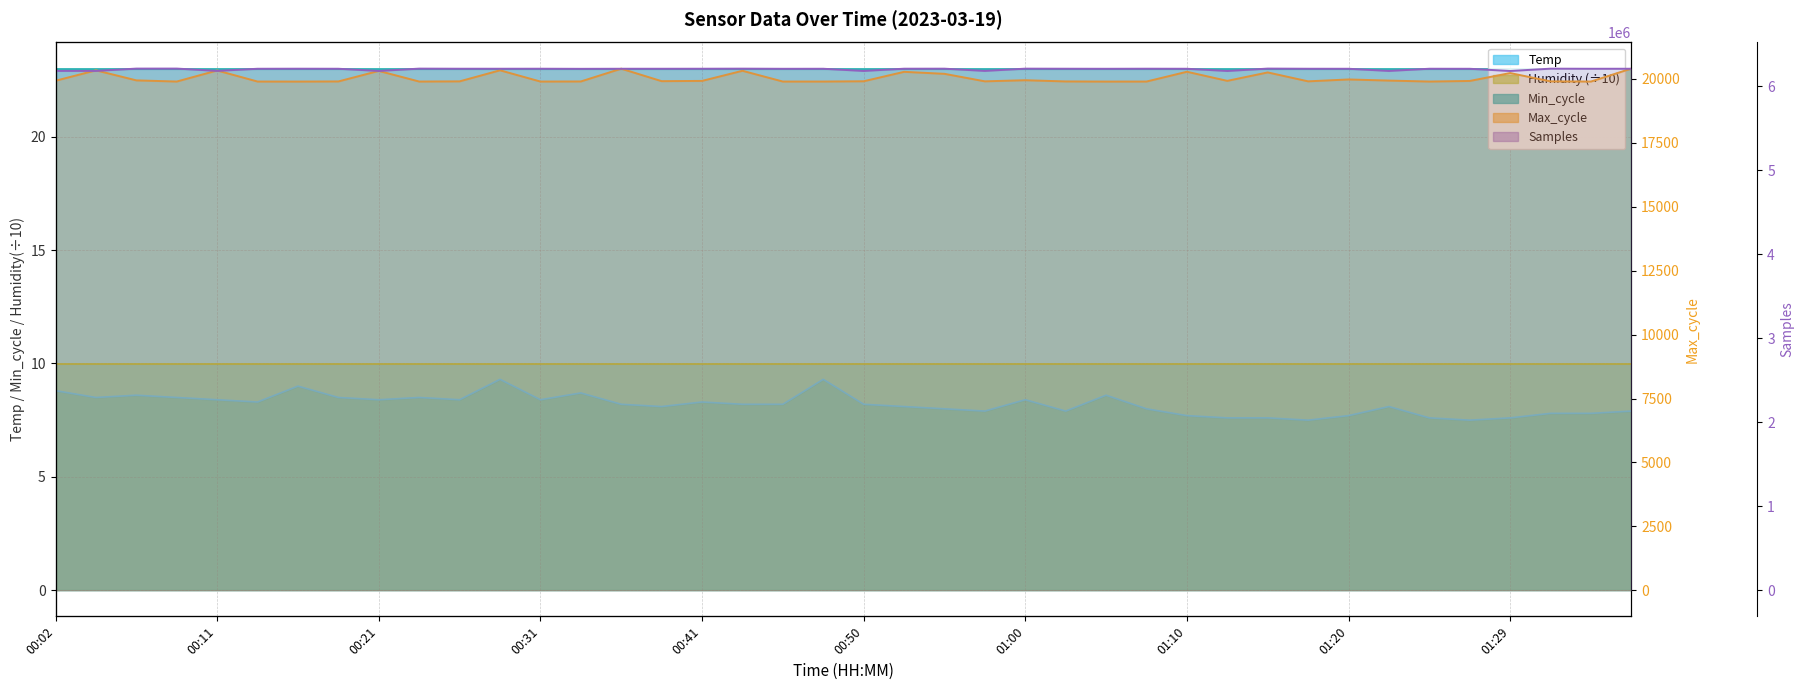

True or false: Max_cycle and Temp cross at least once.

False